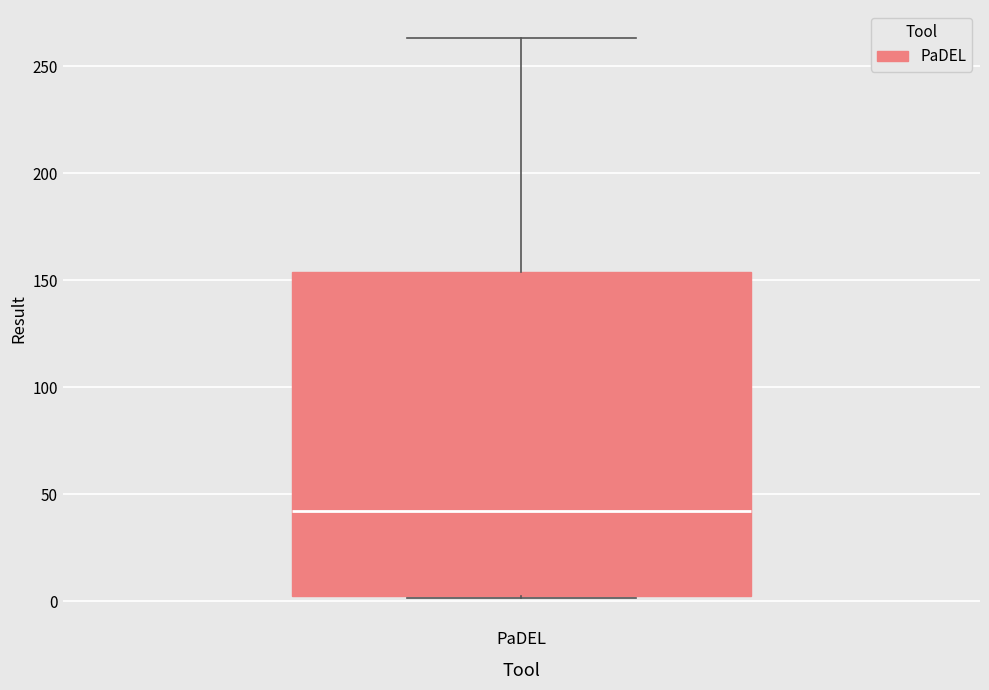

Read this box plot against the y-axis: the position of the median line, the range covered by the box, and the ends of both whiskers. The values are not printed on the chart, so give them approximately, as read against the axis.

median 40, box 0 to 155, whiskers 0 to 265